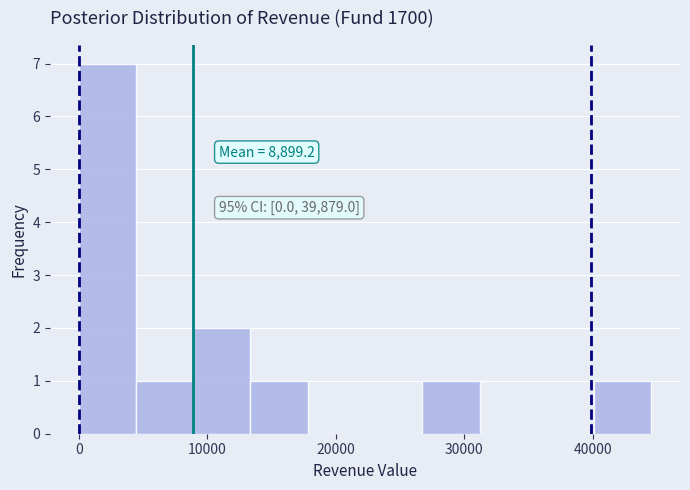

Which range on the x-axis has the tallest bar?

0 to 4000